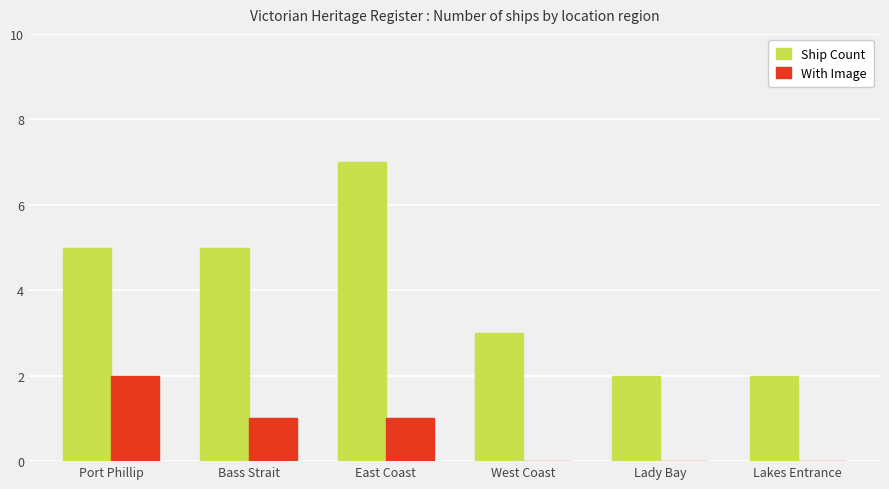

At which label does With Image reach its peak?

Port Phillip